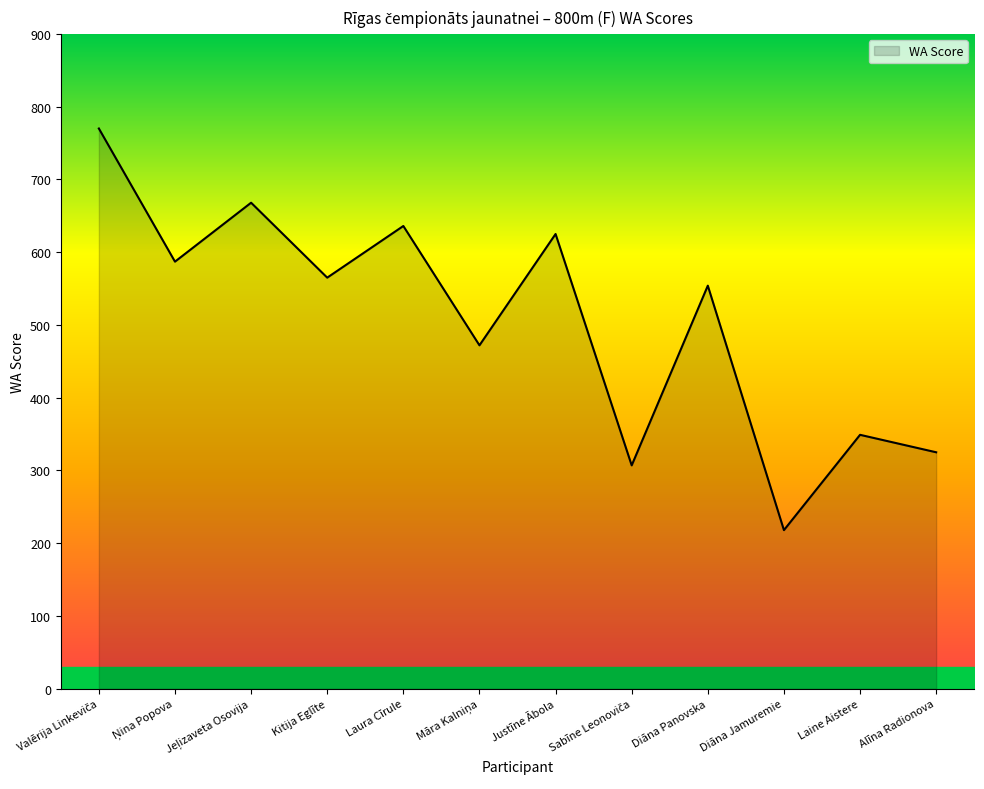

What is the difference between the maximum and minimum values?

552